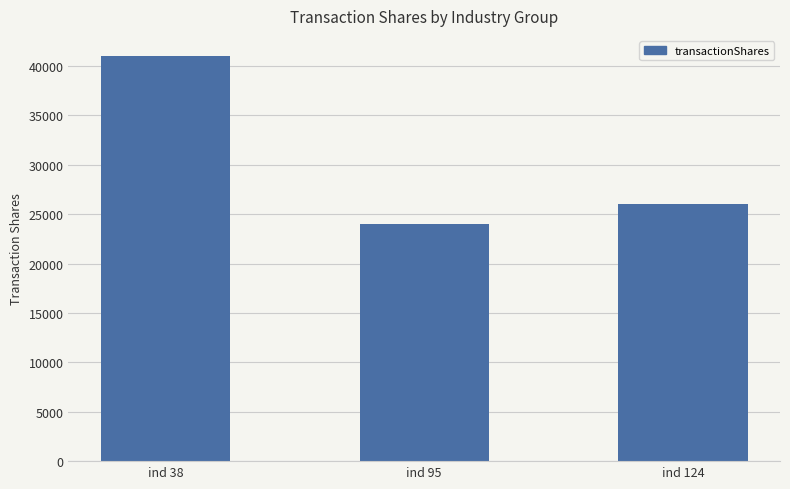

What is the difference between the second highest and minimum values?

2000